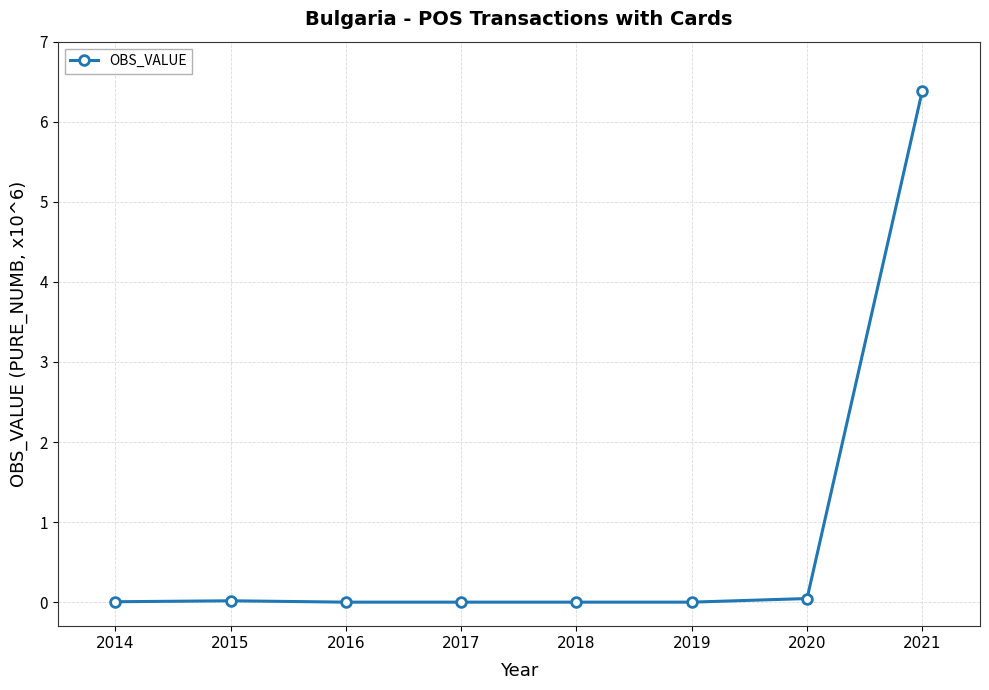

The chart shows a value of 0.0 at 2018. True or false?

True